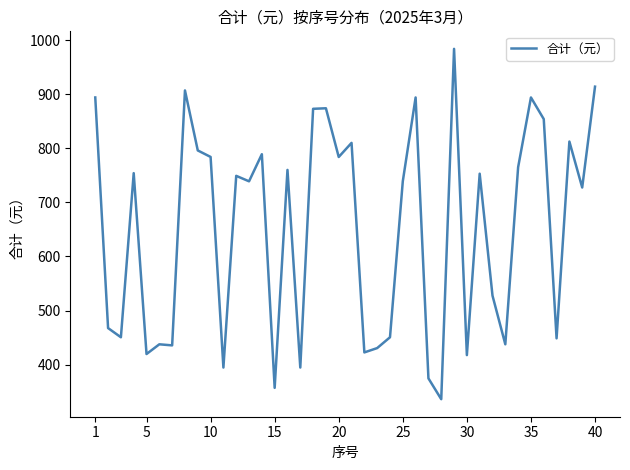

What is the greatest value displayed?

984.0